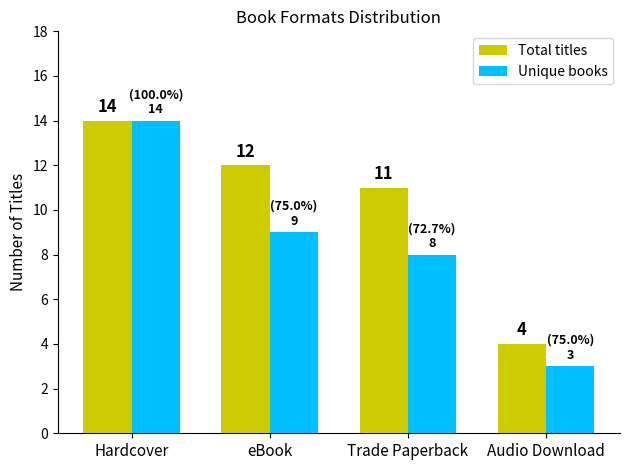

At which category does the chart reach its minimum across all series?

Audio Download